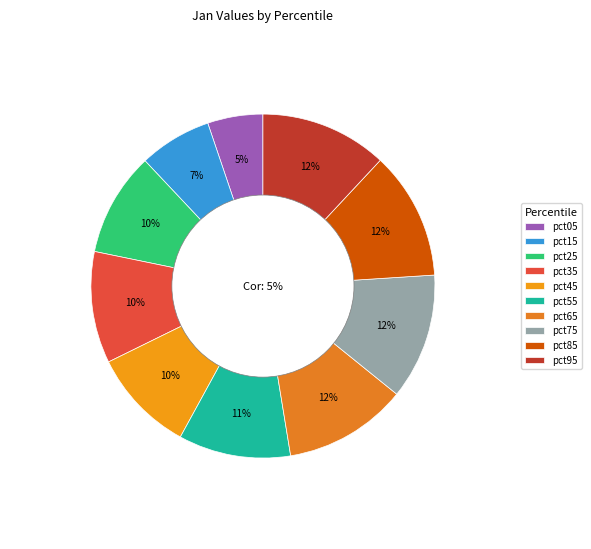

To the nearest percent, what is the difference between the largest and smallest slice percentages?

7%